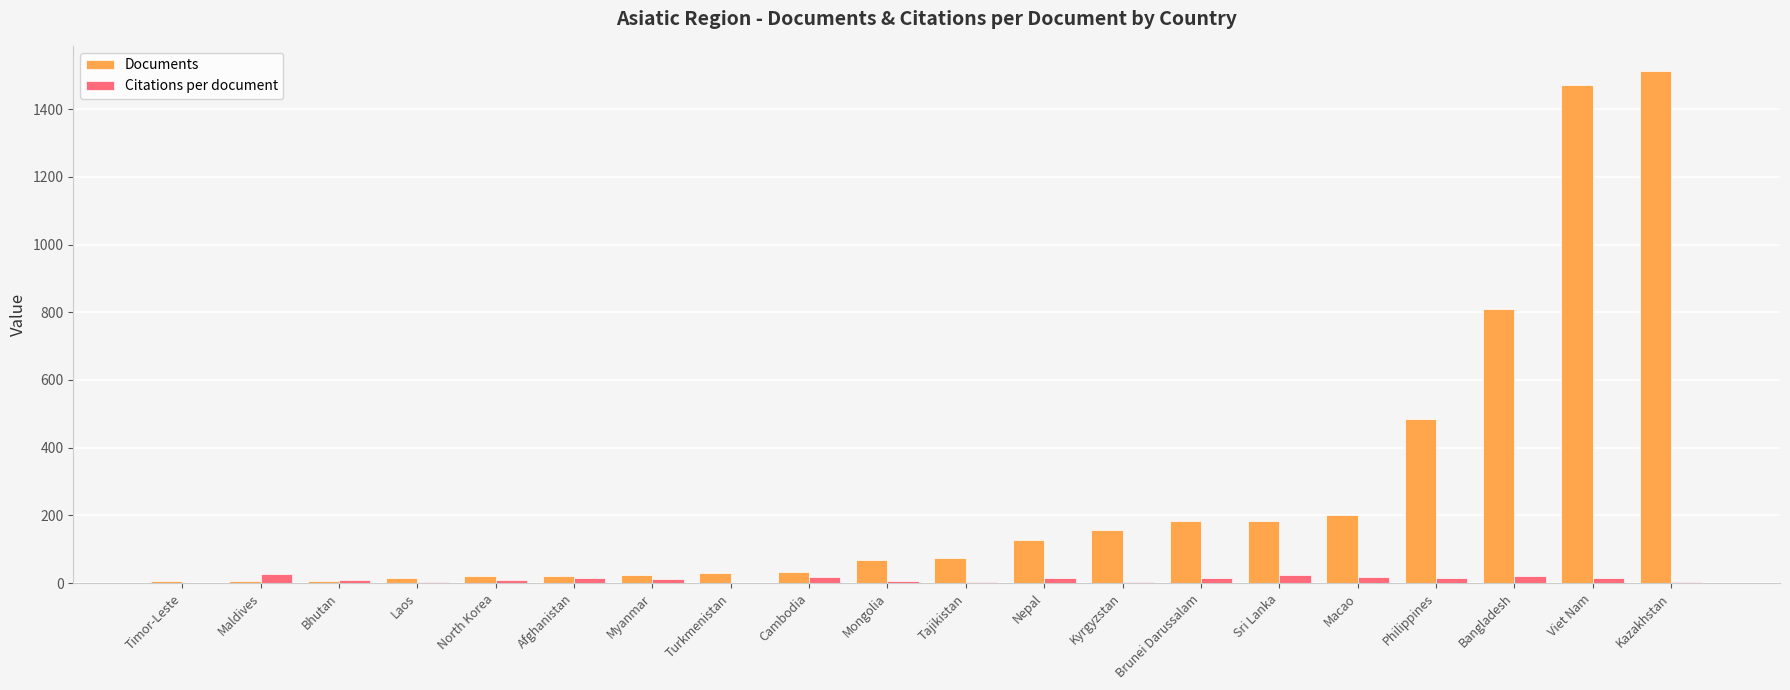

Is the value of Citations per document at Philippines greater than the value of Documents at Sri Lanka?

No